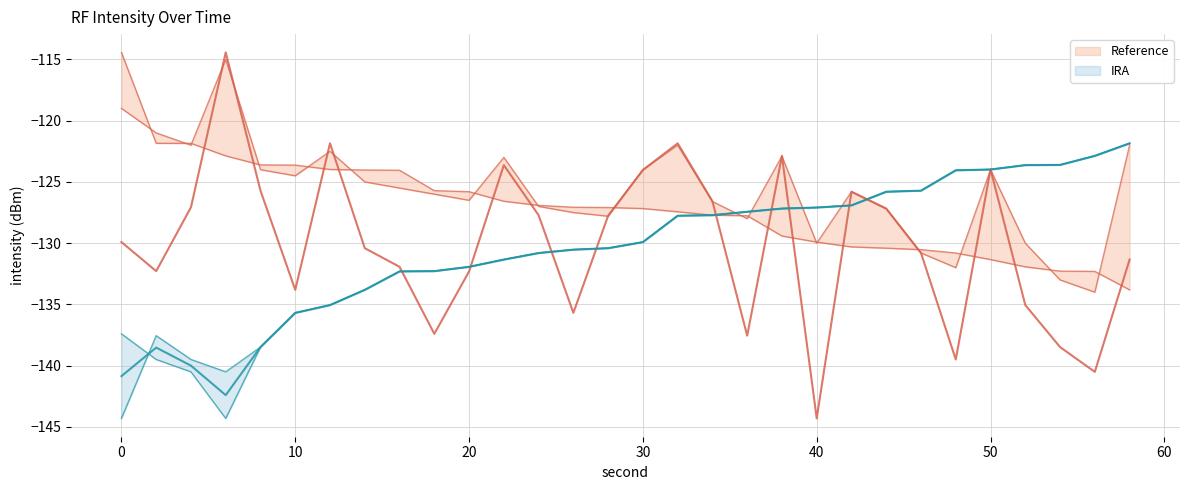

How many intersections are there between intensity_q3 and intensity_min?

5